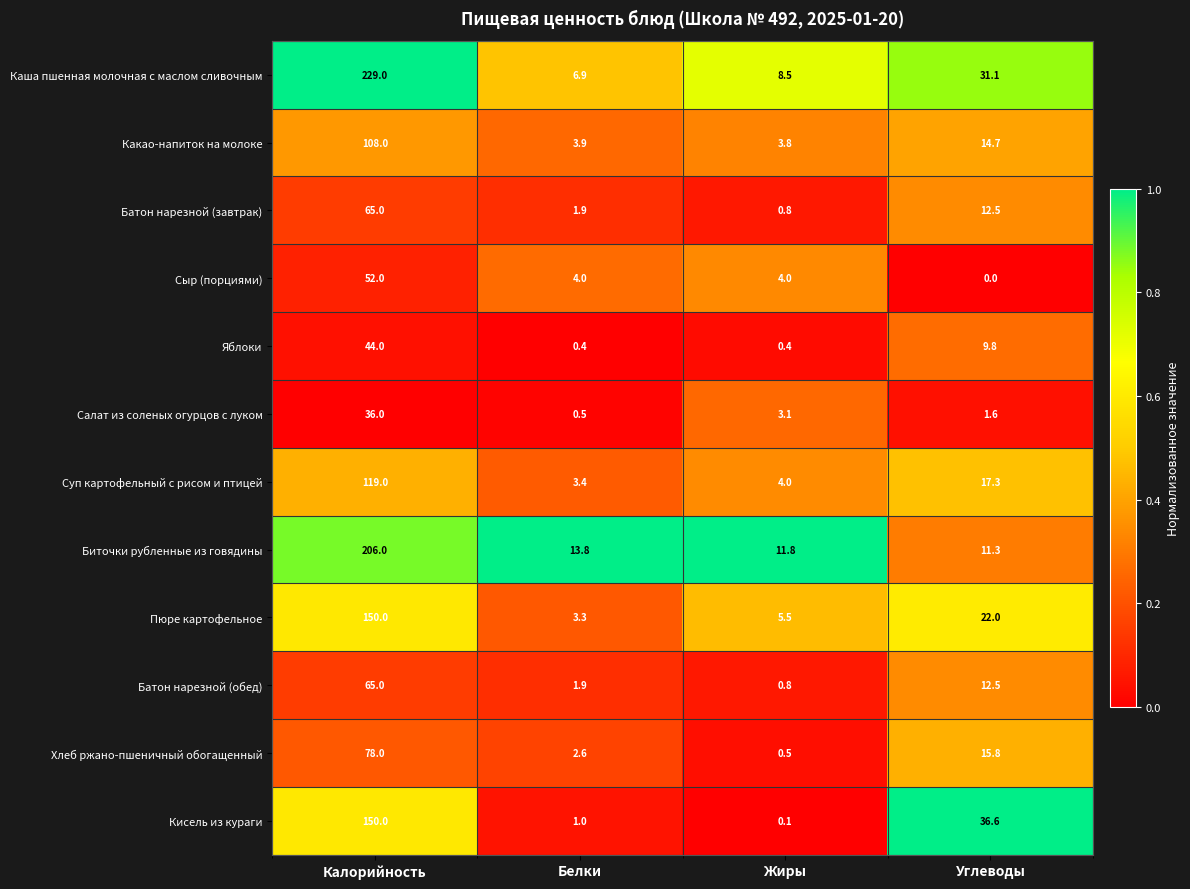

What is the difference between the maximum and minimum values in the Салат из соленых огурцов с луком series?

35.5